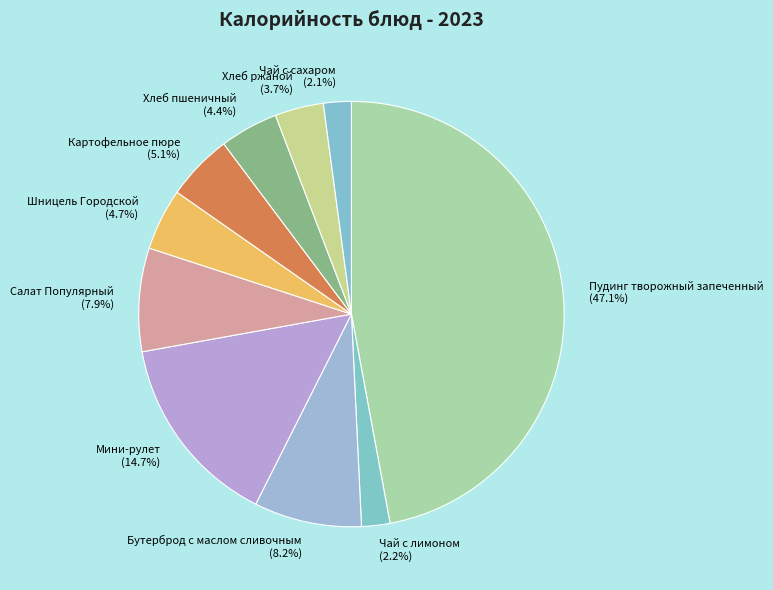

Does any single category account for the majority?

No